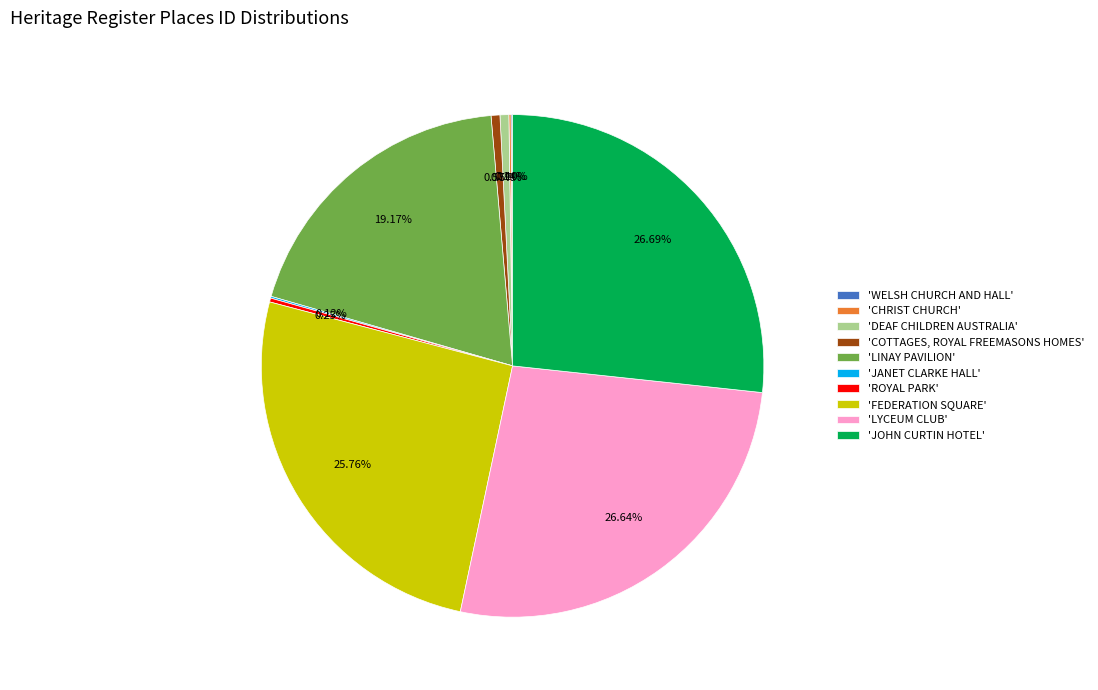

Approximately how many times larger is the value at 'FEDERATION SQUARE' compared to 'LINAY PAVILION'?

1.3